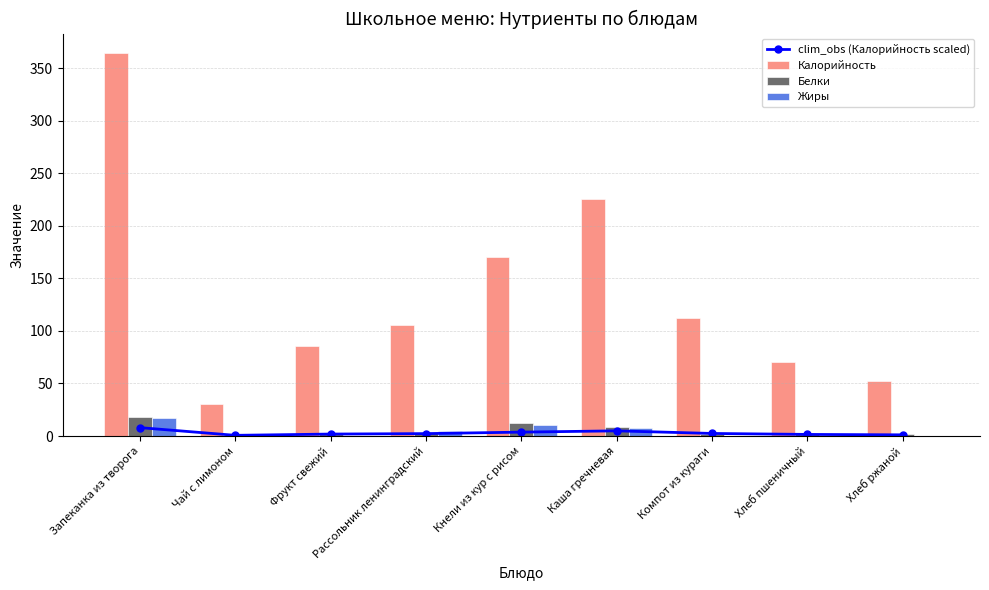

Reading left to right, extract all data points from this chart.

clim_obs (Калорийность scaled): Запеканка из творога=8.0	Чай с лимоном=0.7	Фрукт свежий=1.9	Рассольник ленинградский=2.3	Кнели из кур с рисом=3.7	Каша гречневая=5.0	Компот из кураги=2.5	Хлеб пшеничный=1.5	Хлеб ржаной=1.1
Калорийность: Запеканка из творога=364.6	Чай с лимоном=30.8	Фрукт свежий=86.0	Рассольник ленинградский=105.5	Кнели из кур с рисом=169.9	Каша гречневая=225.7	Компот из кураги=112.4	Хлеб пшеничный=70.5	Хлеб ржаной=52.2
Белки: Запеканка из творога=18.0	Чай с лимоном=0.3	Фрукт свежий=1.8	Рассольник ленинградский=2.5	Кнели из кур с рисом=12.6	Каша гречневая=8.6	Компот из кураги=1.9	Хлеб пшеничный=2.4	Хлеб ржаной=2.0
Жиры: Запеканка из творога=16.9	Чай с лимоном=0.0	Фрукт свежий=0.4	Рассольник ленинградский=4.4	Кнели из кур с рисом=10.5	Каша гречневая=7.9	Компот из кураги=0.1	Хлеб пшеничный=0.3	Хлеб ржаной=0.4